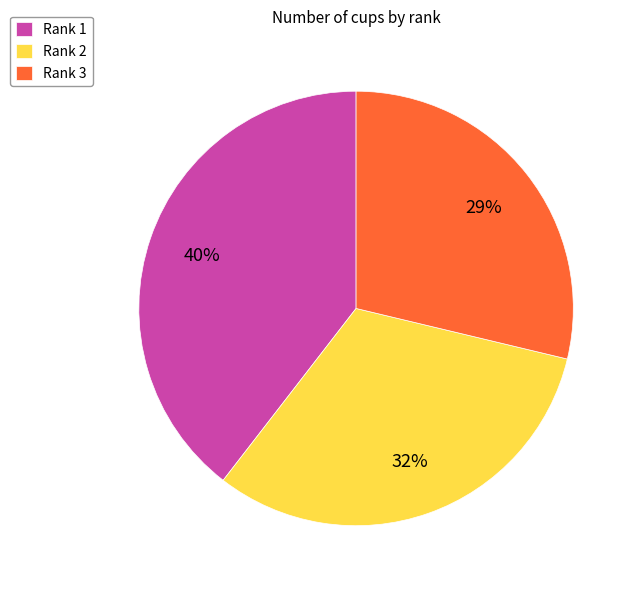

Is there any slice that represents more than half of the pie?

No